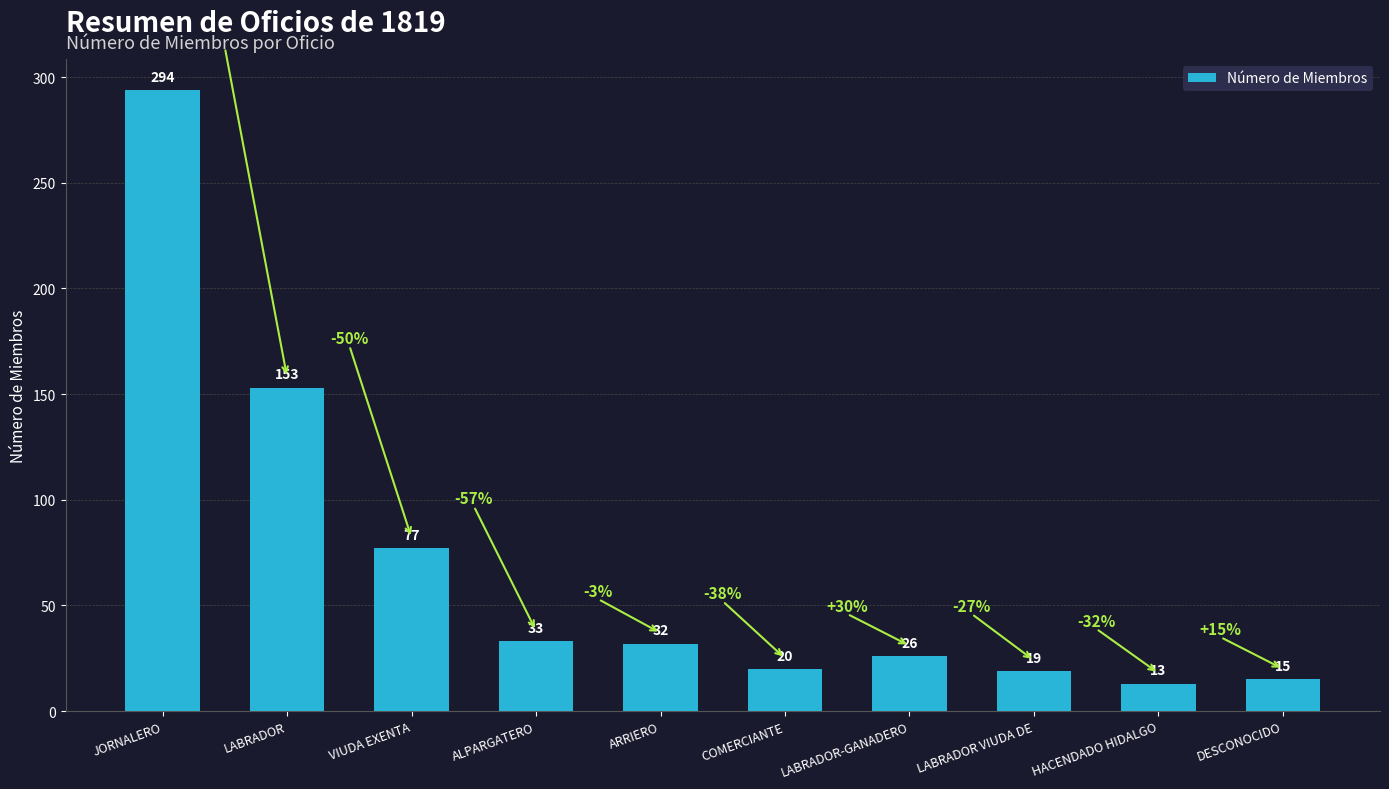

What is the ratio of the value at ARRIERO to the value at ALPARGATERO?

1.0